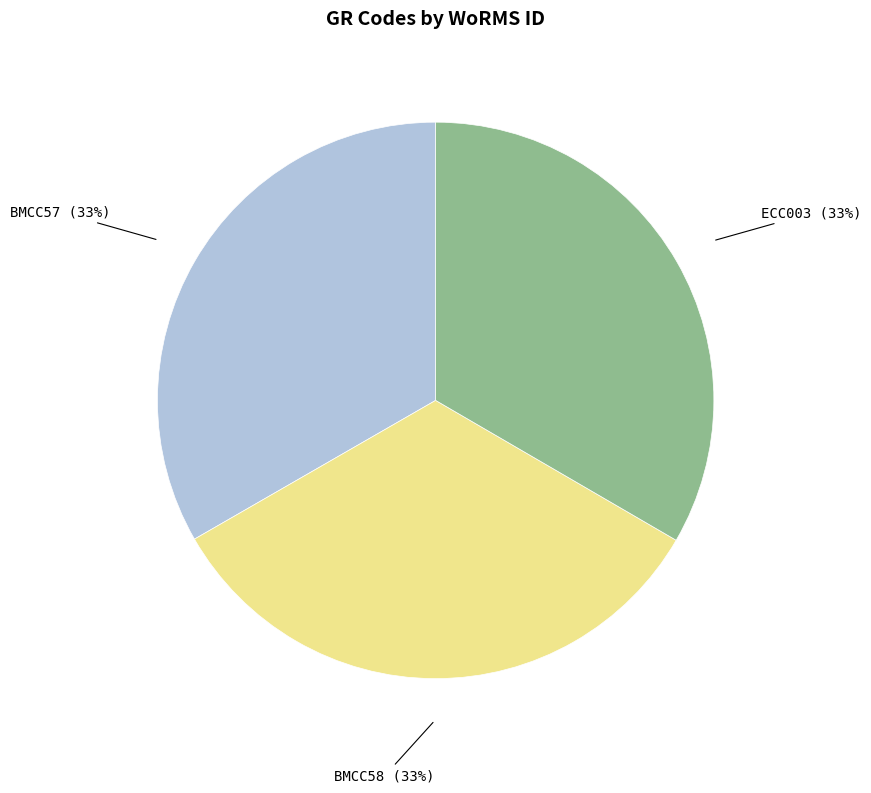

To the nearest percent, what portion does BMCC58 represent?

33%